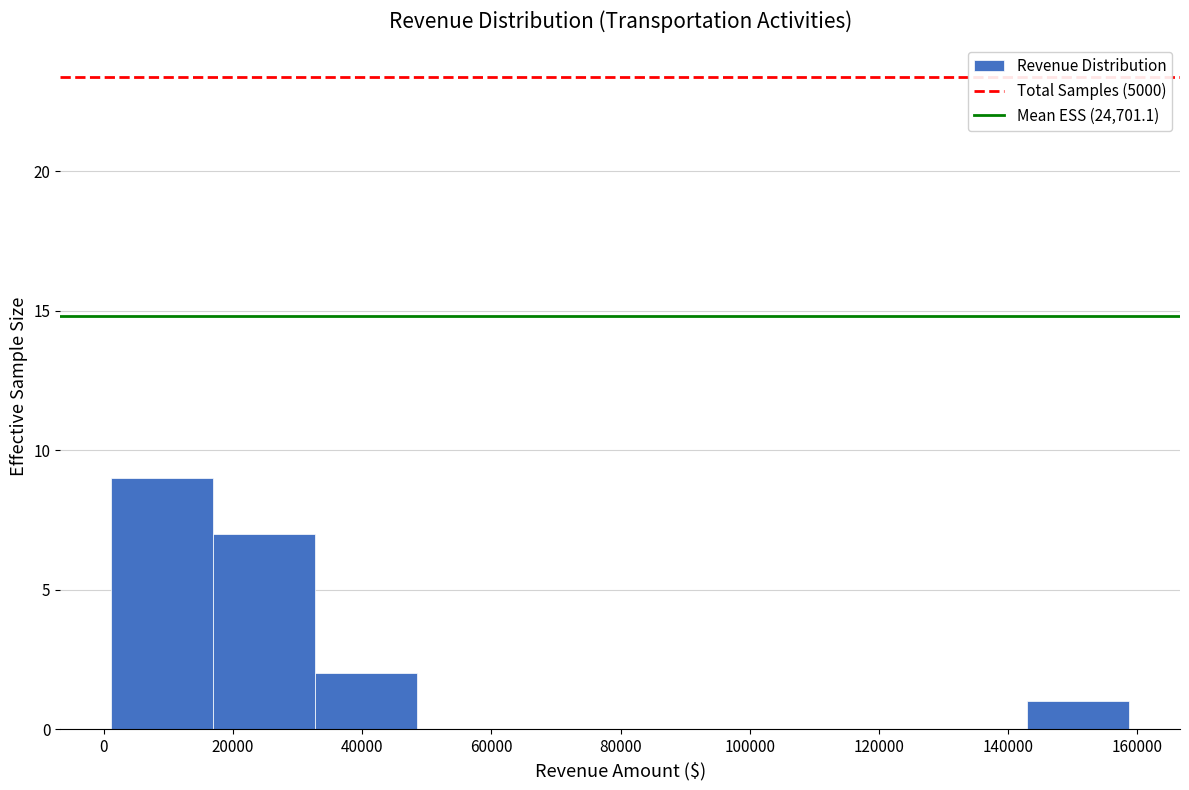

What is the height of the bar covering 142000 to 158000 on the x-axis? Neither the bar edges nor the heights are printed on the chart, so give them approximately, as read against the axes.

1